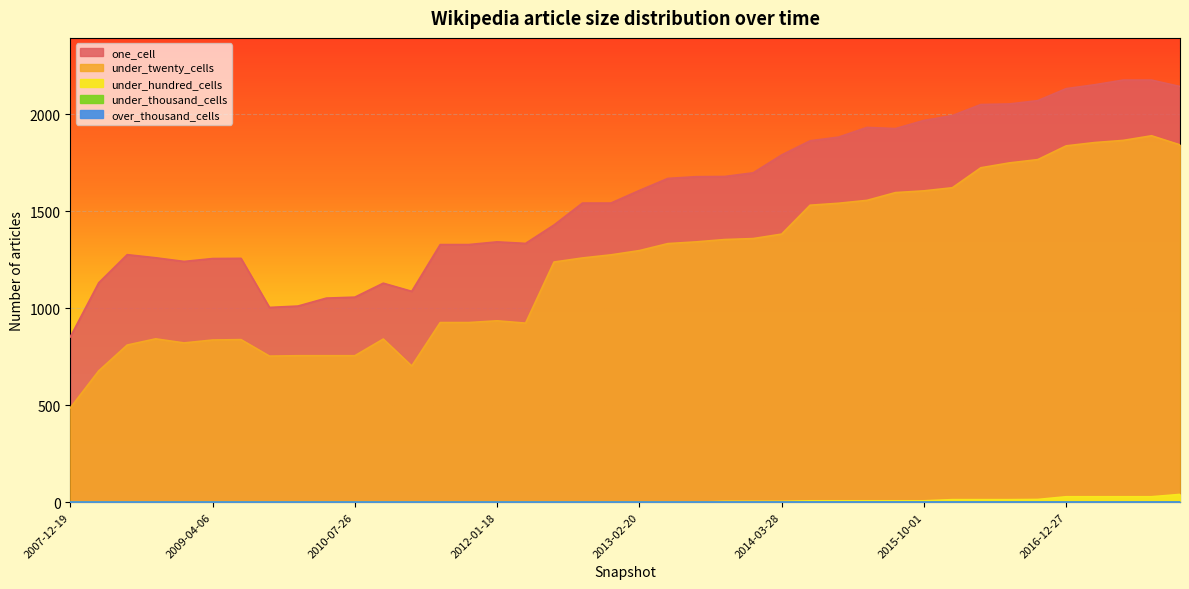

True or false: under_hundred_cells has more than 0 interior local peaks.

False